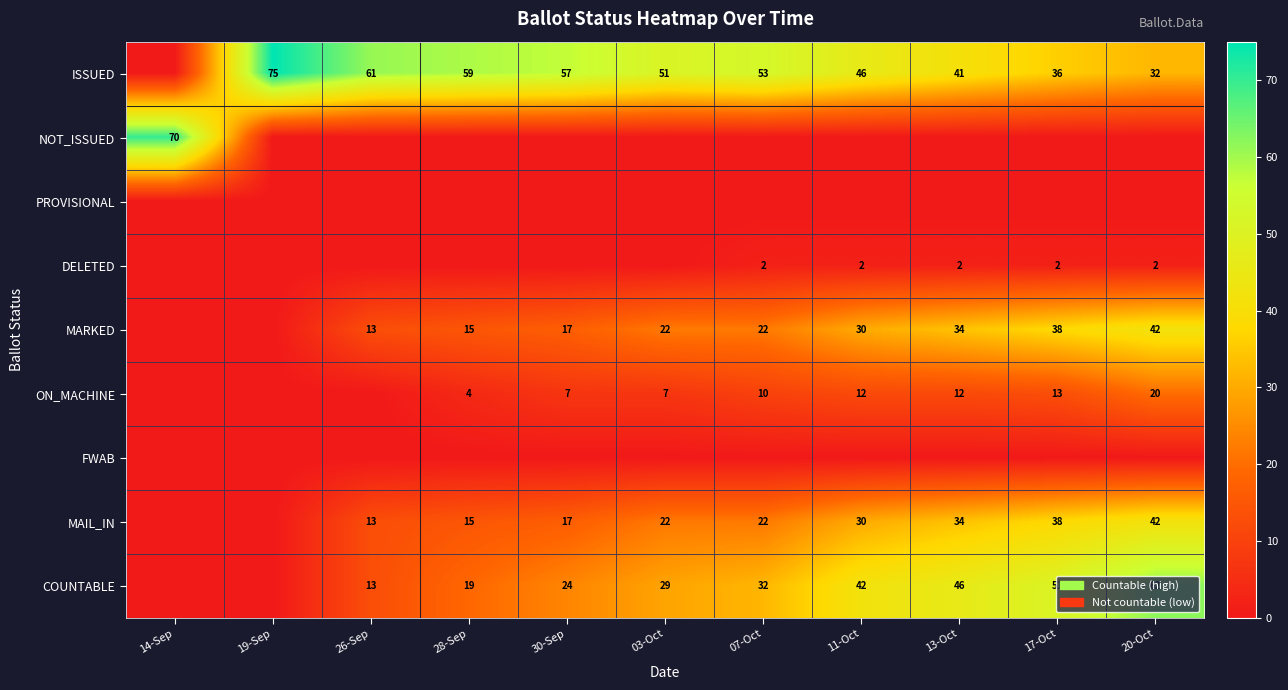

At how many categories does at least one series exceed 73?

1